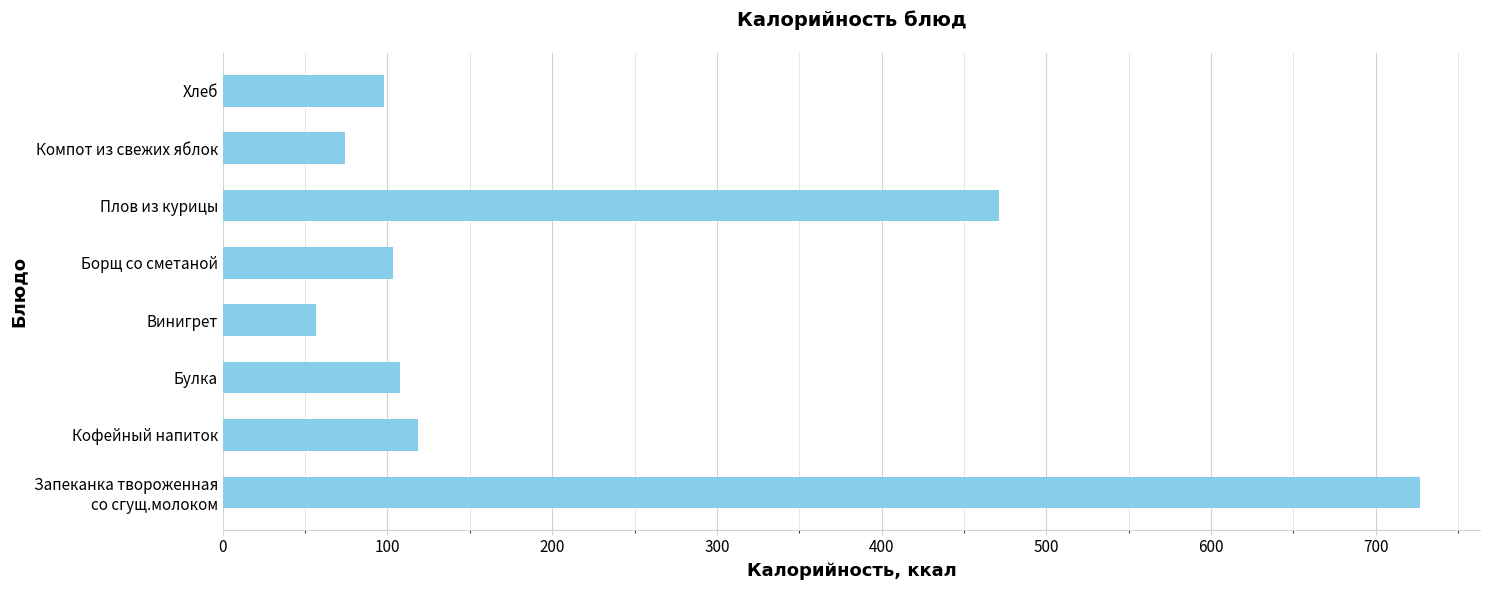

Which category has the lowest value across all series?

Винигрет